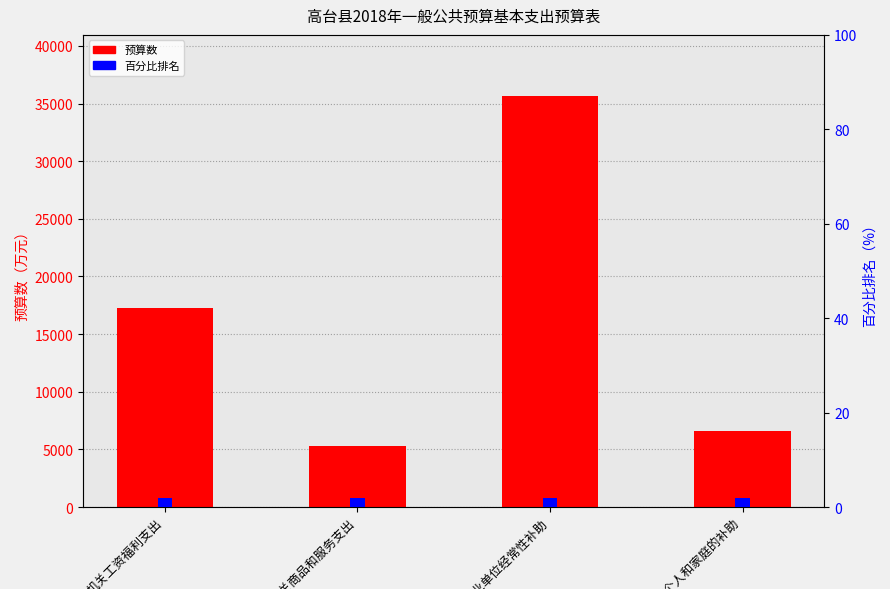

What value does the 预算数 series have at 对个人和家庭的补助, to the nearest 100?

6600